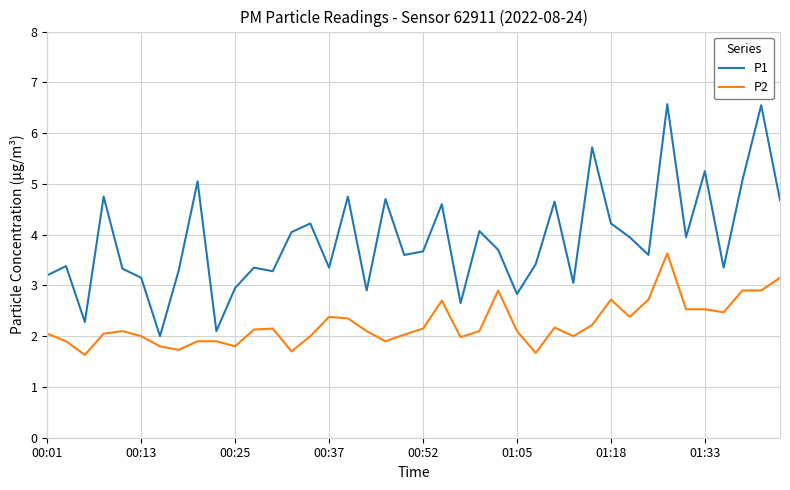

What is the difference between the maximum and minimum values in the P1 series?

4.6